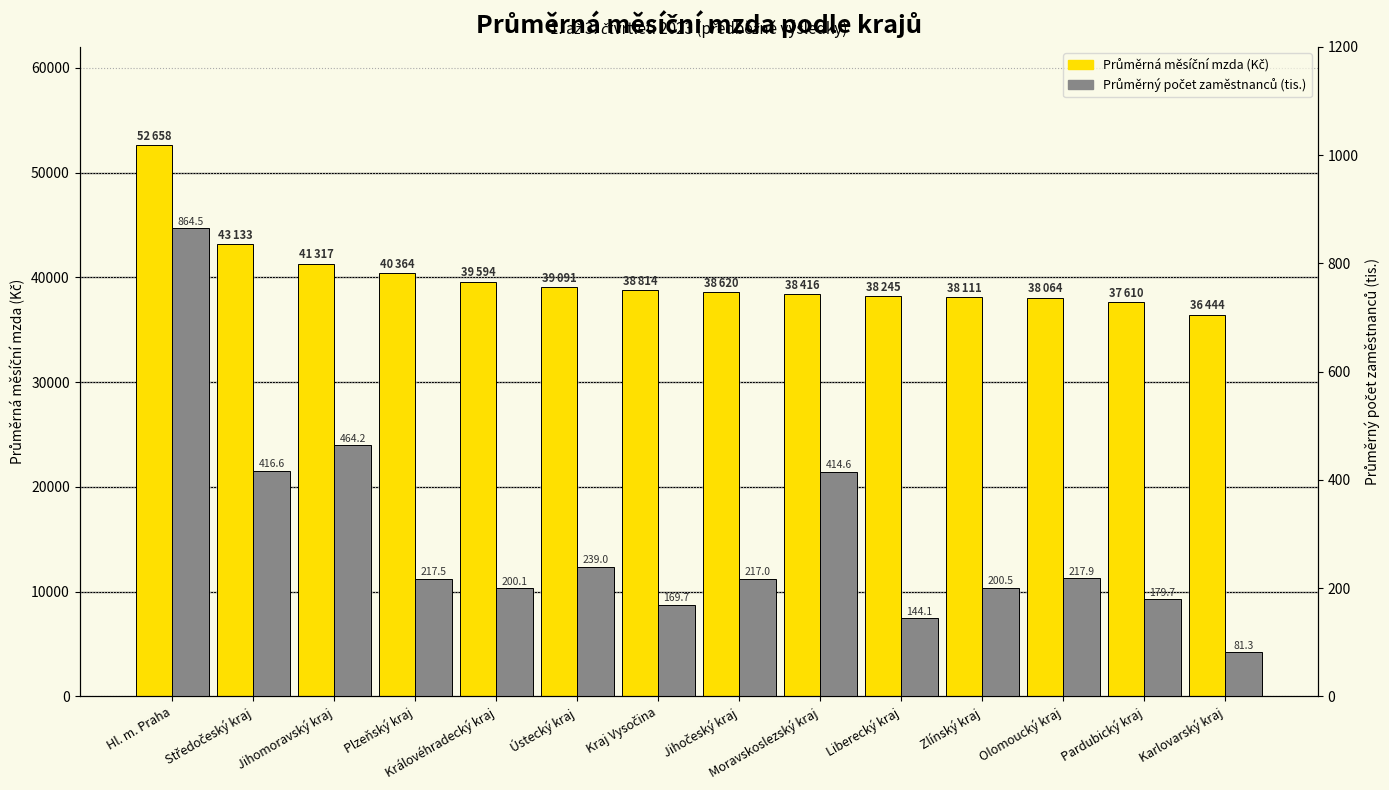

What is the sum of the Průměrný počet zaměstnanců (tis.) values at Královéhradecký kraj and Liberecký kraj?

344.2